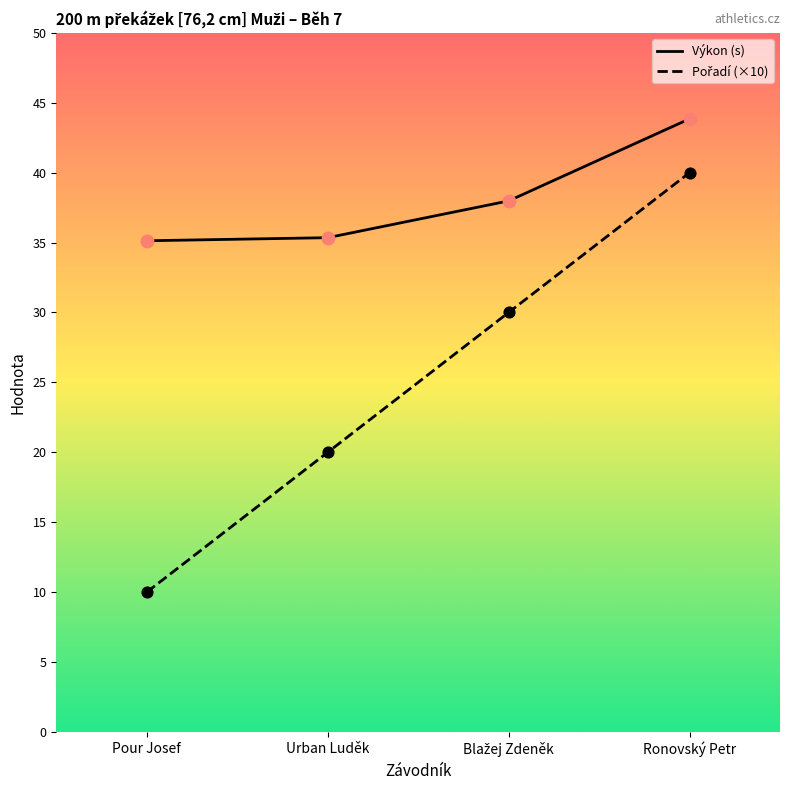

Which series has the widest spread of Y values?

Pořadí (×10)